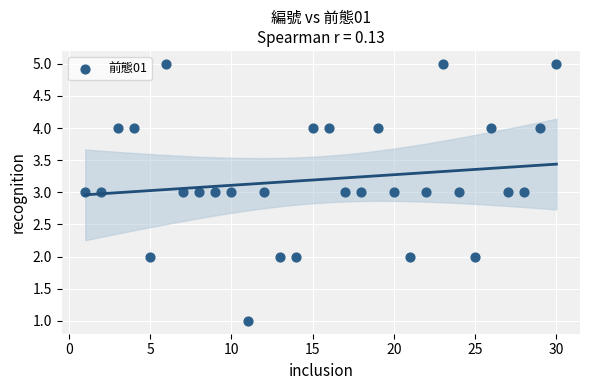

What is the range of X values (max minus min)?

29